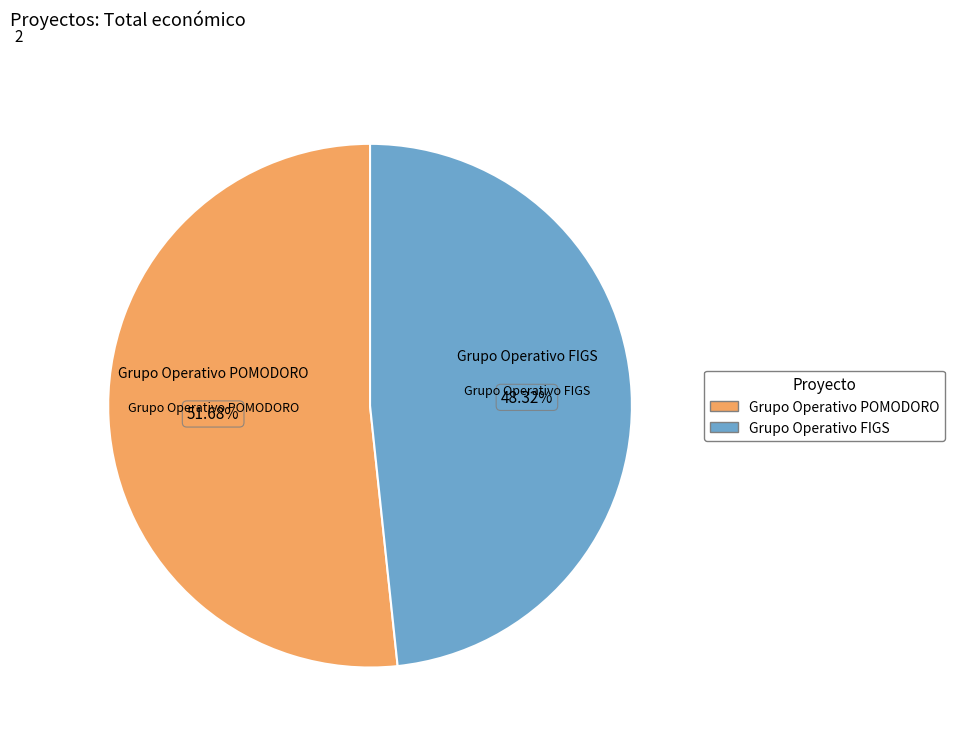

How many slices are in this pie chart?

2